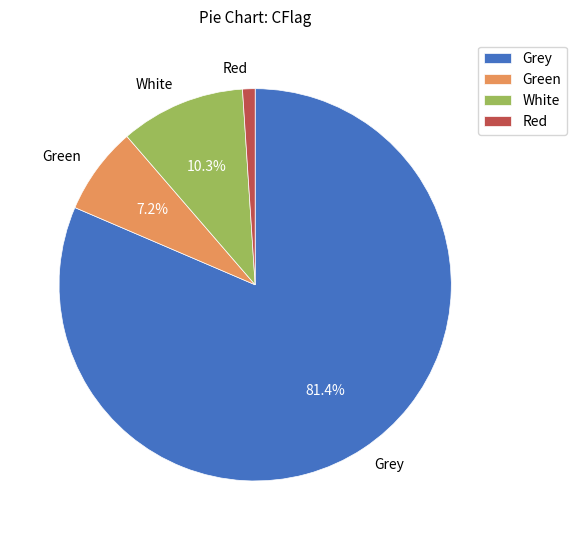

Rank the categories by value from lowest to highest.

Red, Green, White, Grey